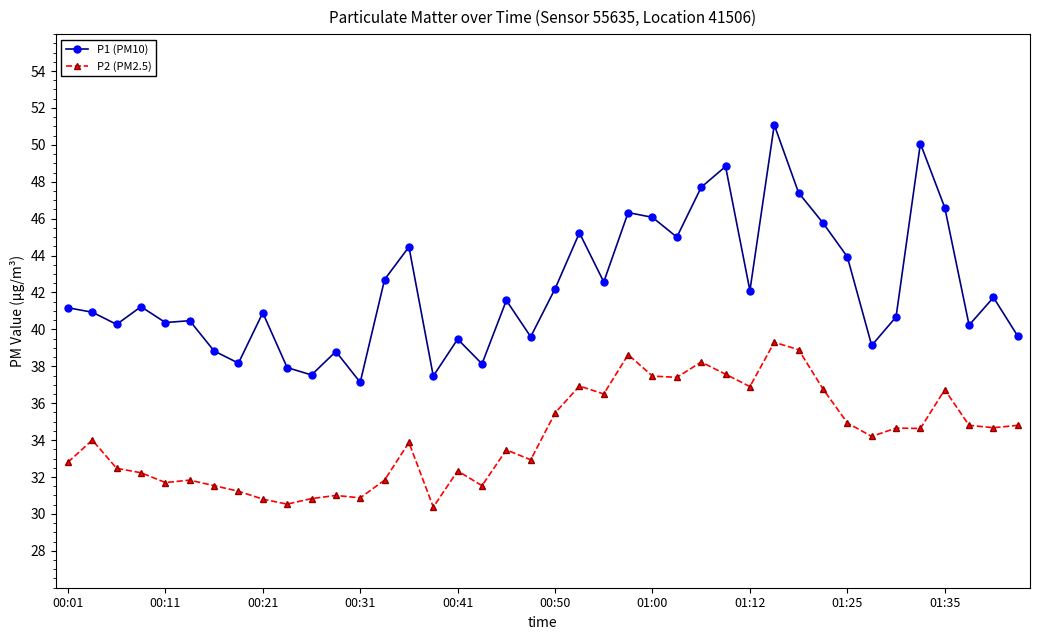

True or false: P1 (PM10) and P2 (PM2.5) cross at least once.

False